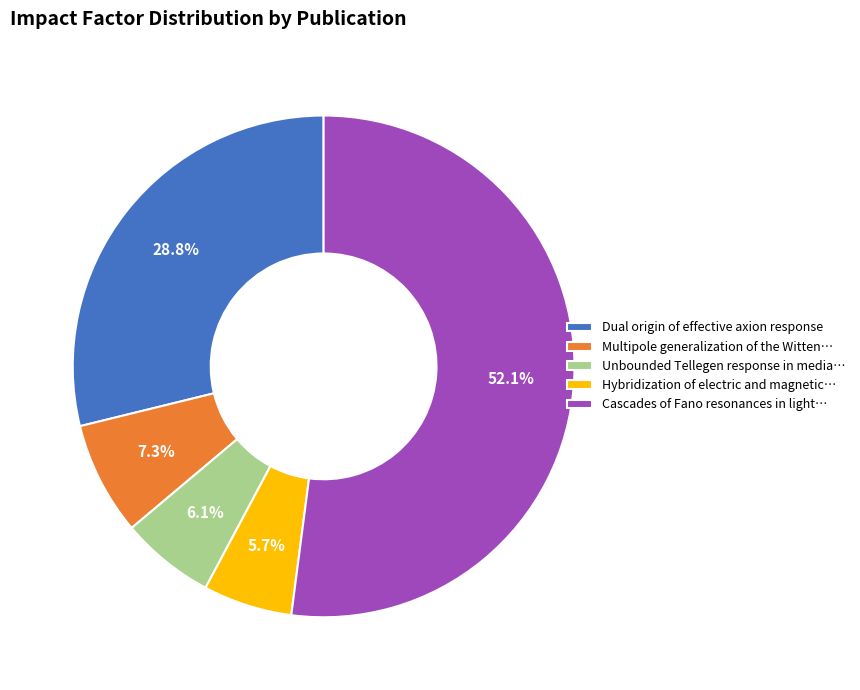

What is the largest slice in the pie chart?

Cascades of Fano resonances in light…